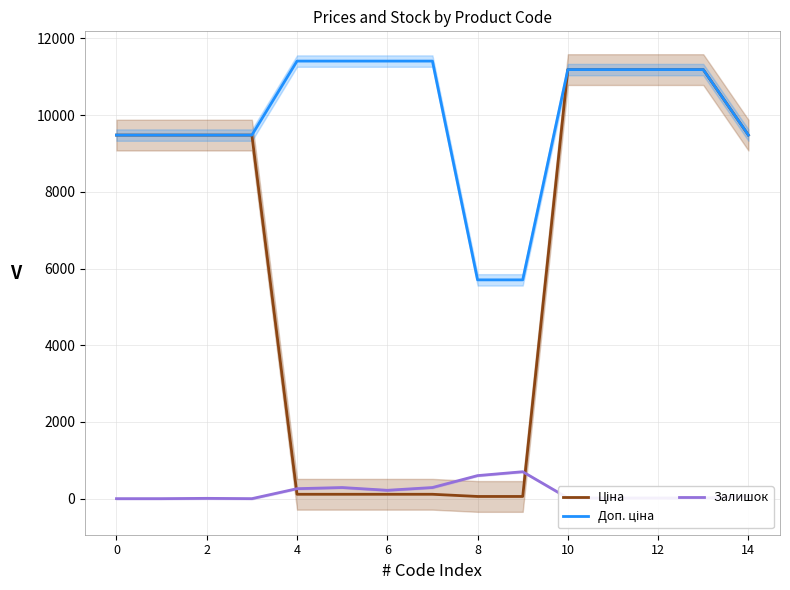

At which category is the sum across all series the highest?

10